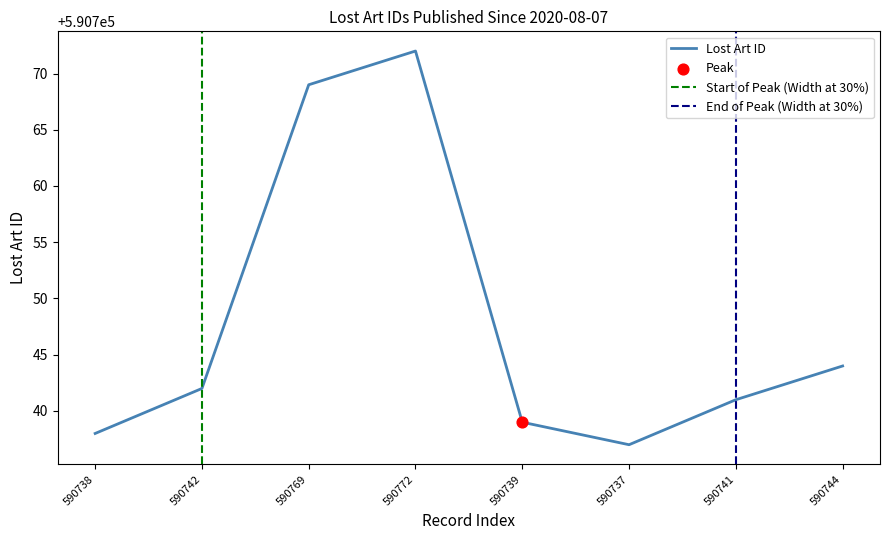

What is the change in value from 590742 to 590739?

-3